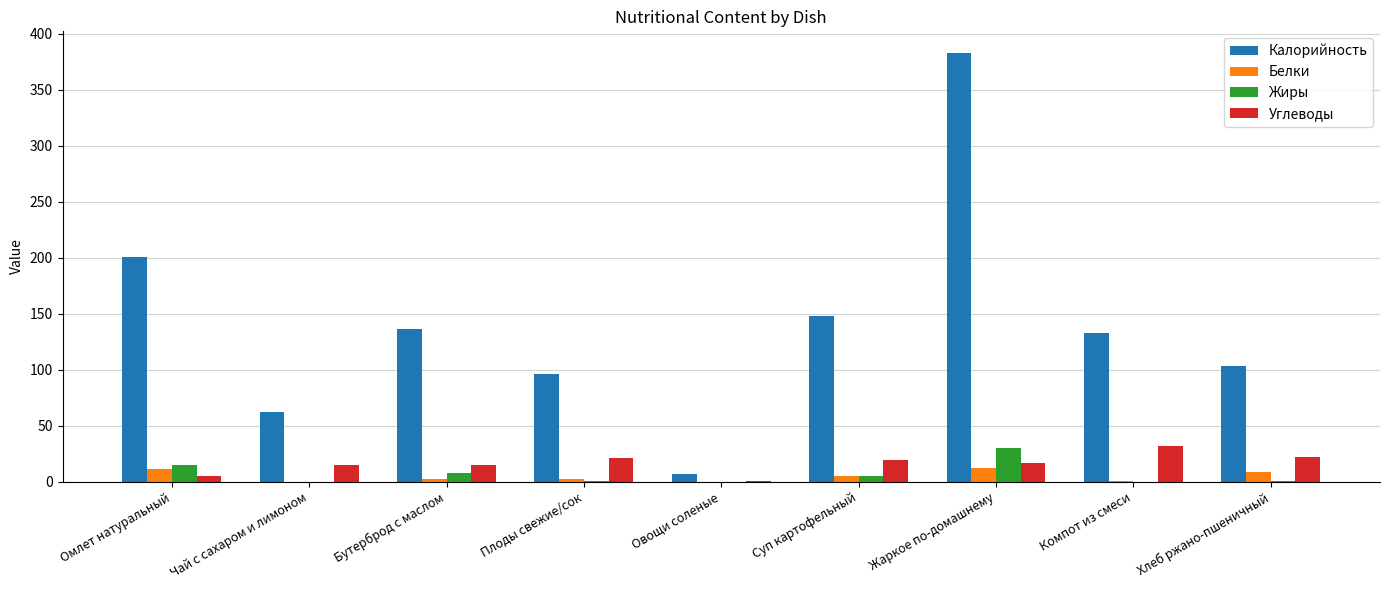

At which category is the sum across all series the highest?

Жаркое по-домашнему